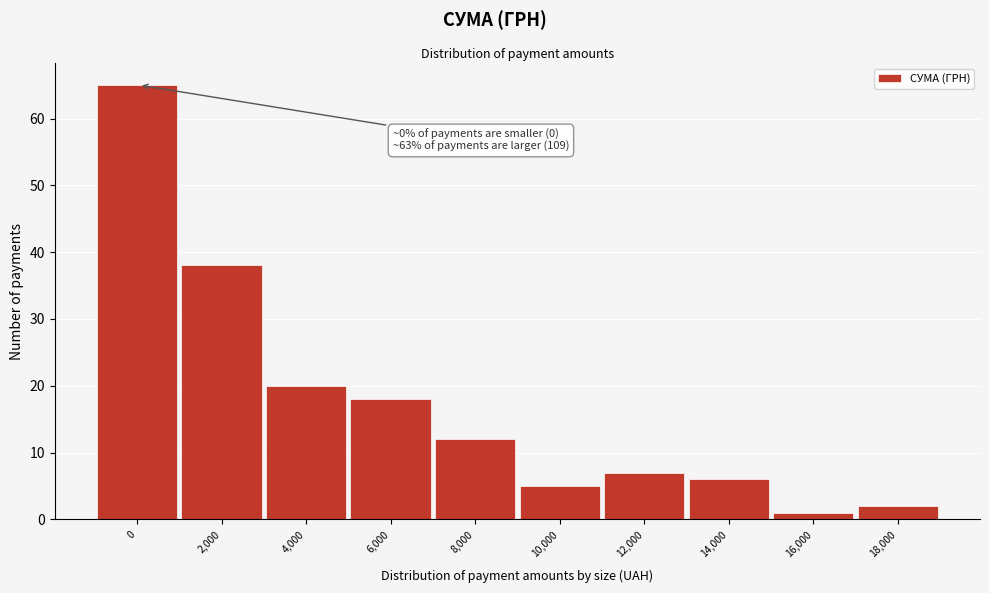

Reading right to left, transcribe all the data shown in this chart.

2	1	6	7	5	12	18	20	38	65